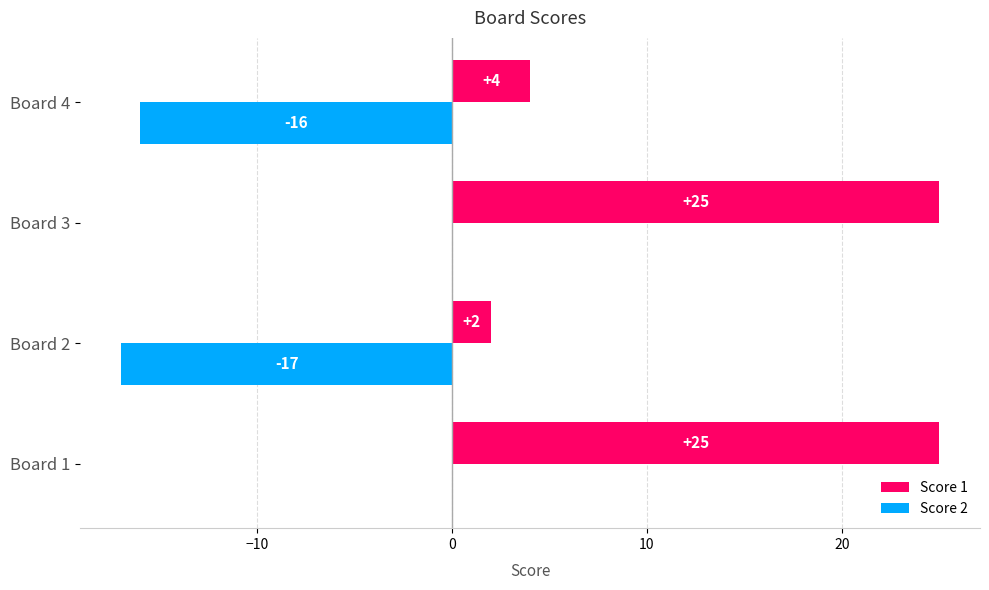

What is the greatest value displayed?

25